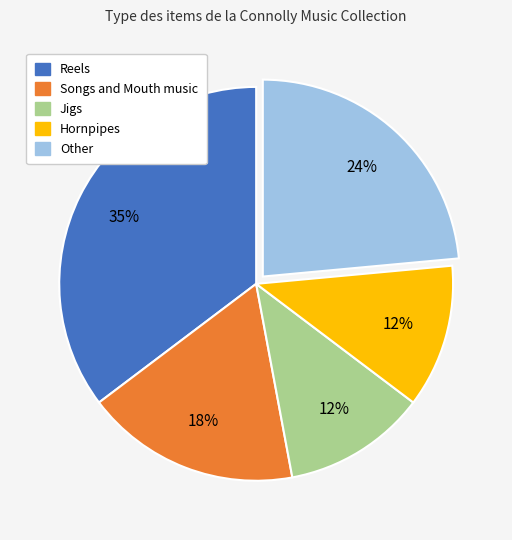

Is there a majority slice in this chart?

No